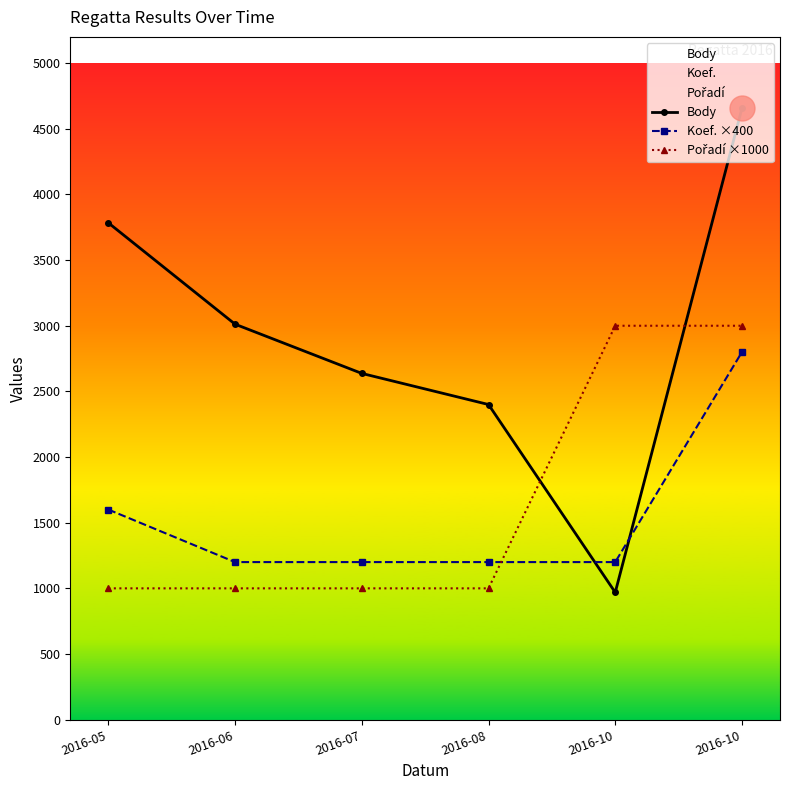

At how many categories does at least one series exceed 4160?

1